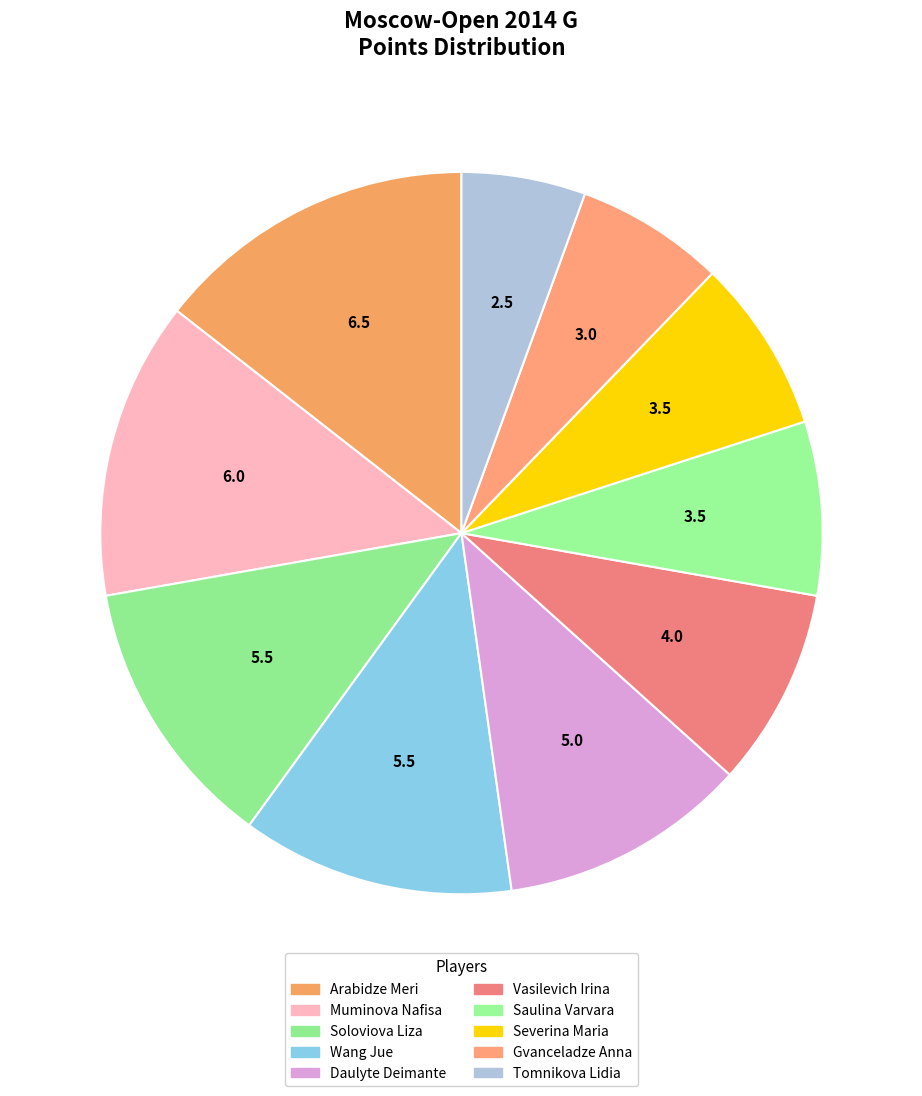

To the nearest percent, what is the average slice percentage?

10%